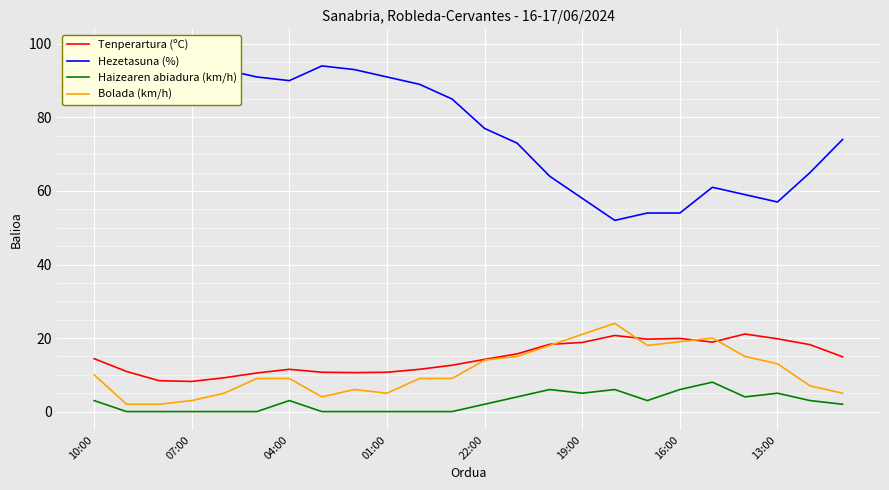

What is the highest value of the Tenperartura (ºC) series?

21.1